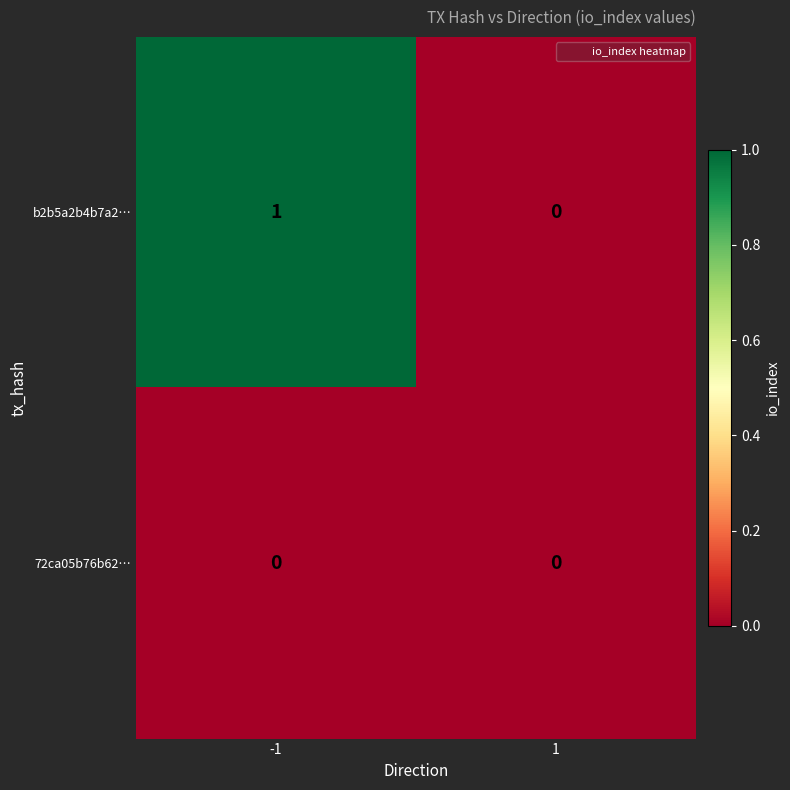

Which series has the widest spread of values?

b2b5a2b4b7a2…